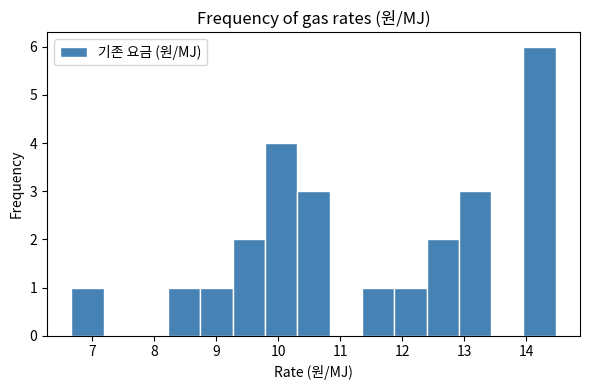

How tall is the bar that spans 10.3 to 10.8 on the x-axis? Neither the bar edges nor the heights are printed on the chart, so give them approximately, as read against the axes.

3